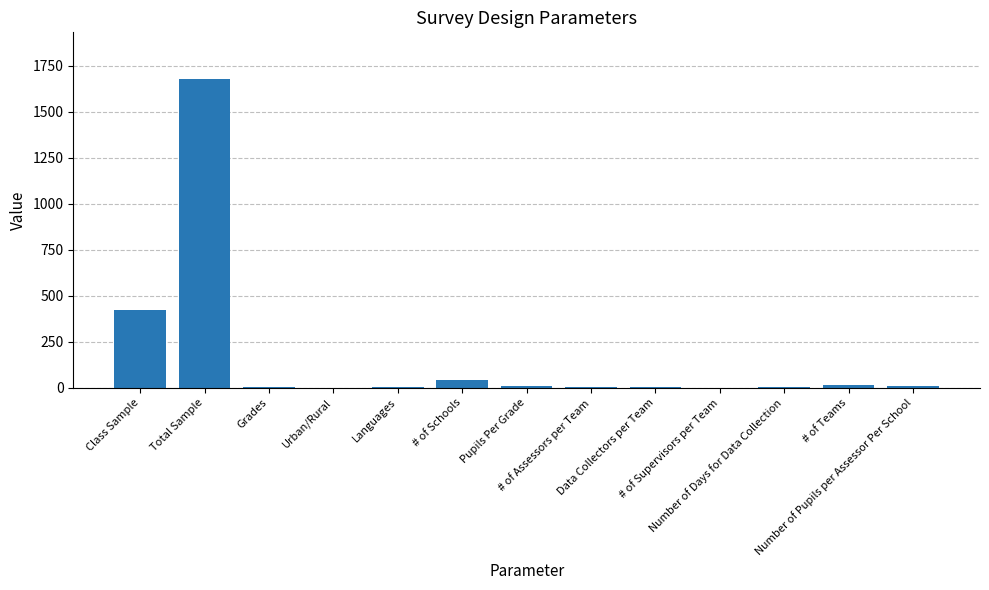

What is the sum of all values?

2192